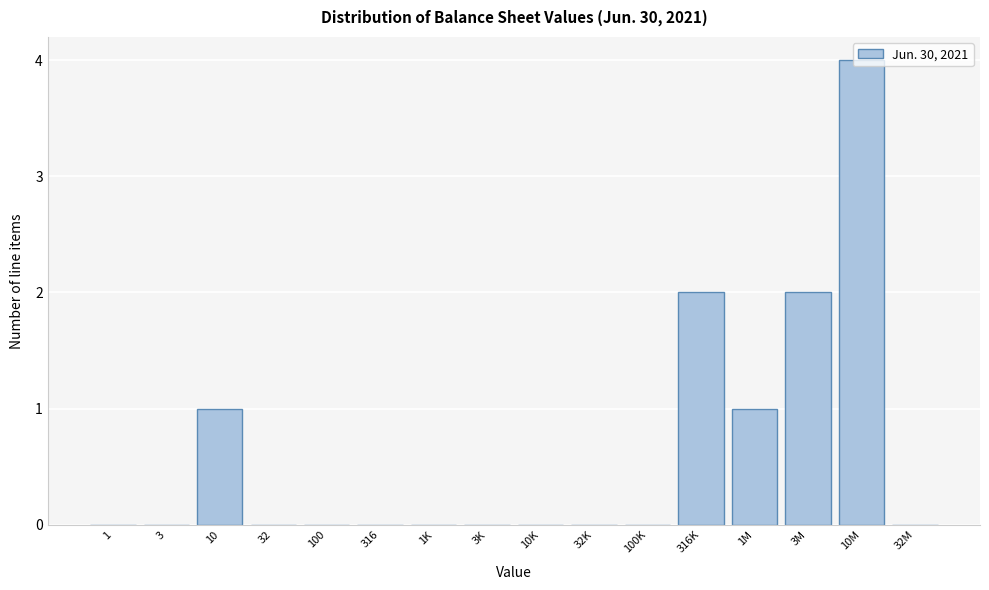

Which category has the highest value across all series?

10M